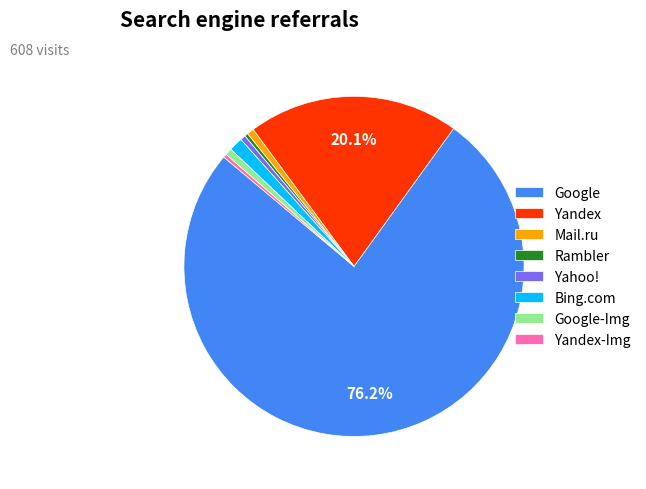

Is the sum of Yandex-Img and Mail.ru greater than half?

No